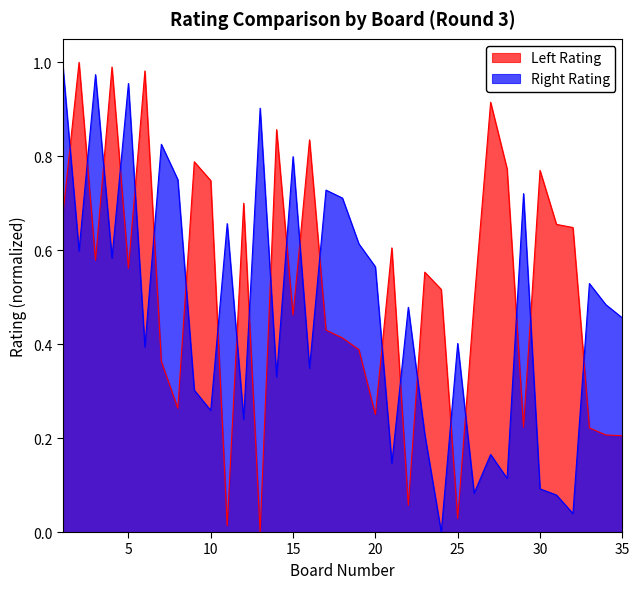

How many interior local peaks does the Left Rating series have?

11